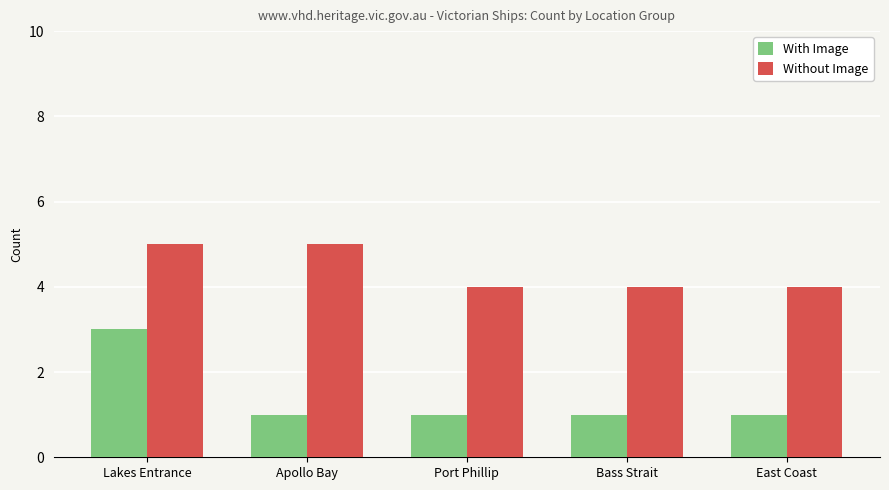

What is the average value of the Without Image series?

4